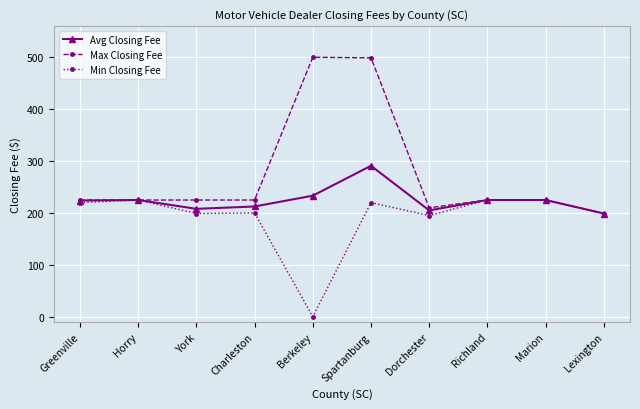

What is the maximum value for Min Closing Fee?

225.0